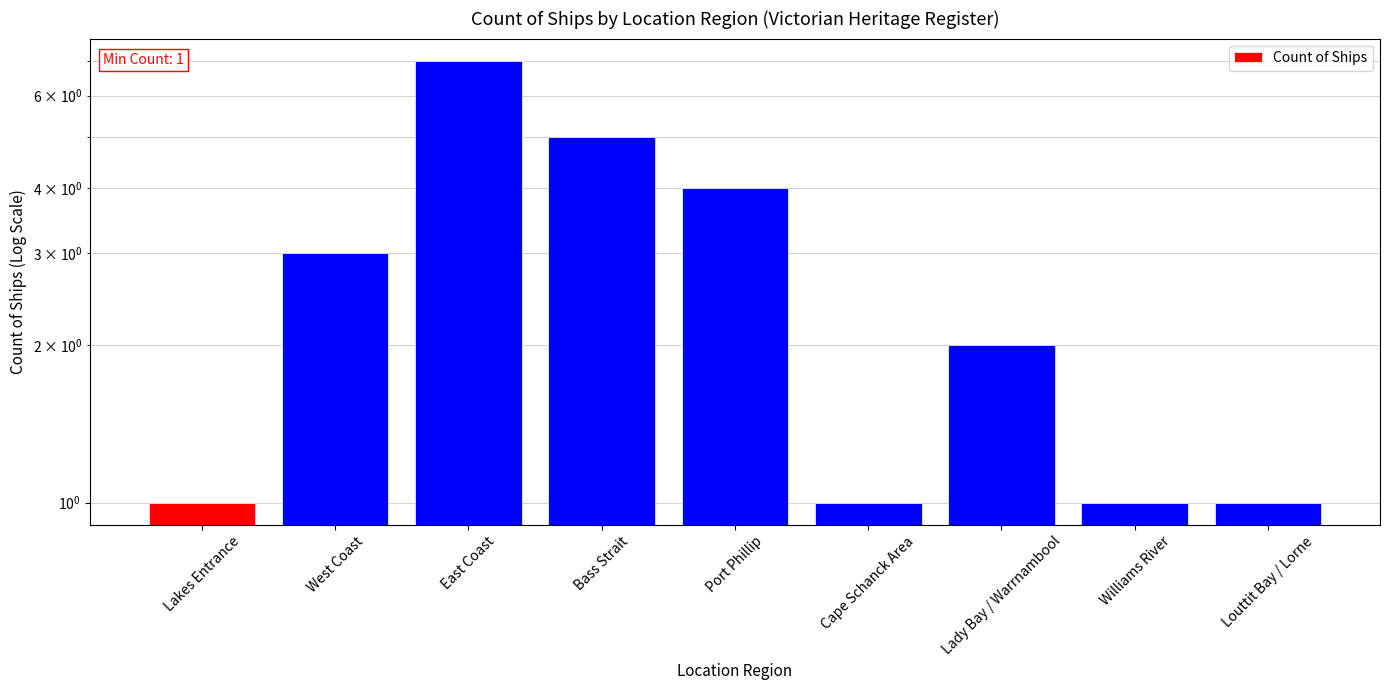

The chart shows a value of 1 at Cape Schanck Area. True or false?

True